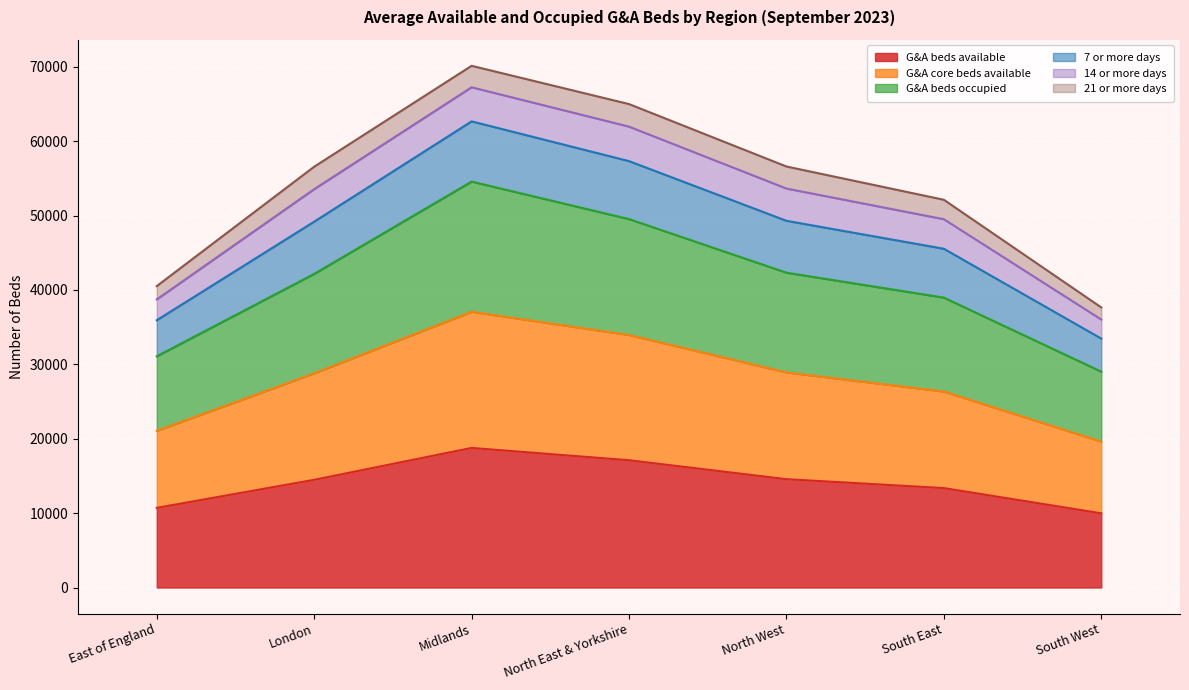

True or false: G&A beds available and G&A beds occupied cross at least once.

False